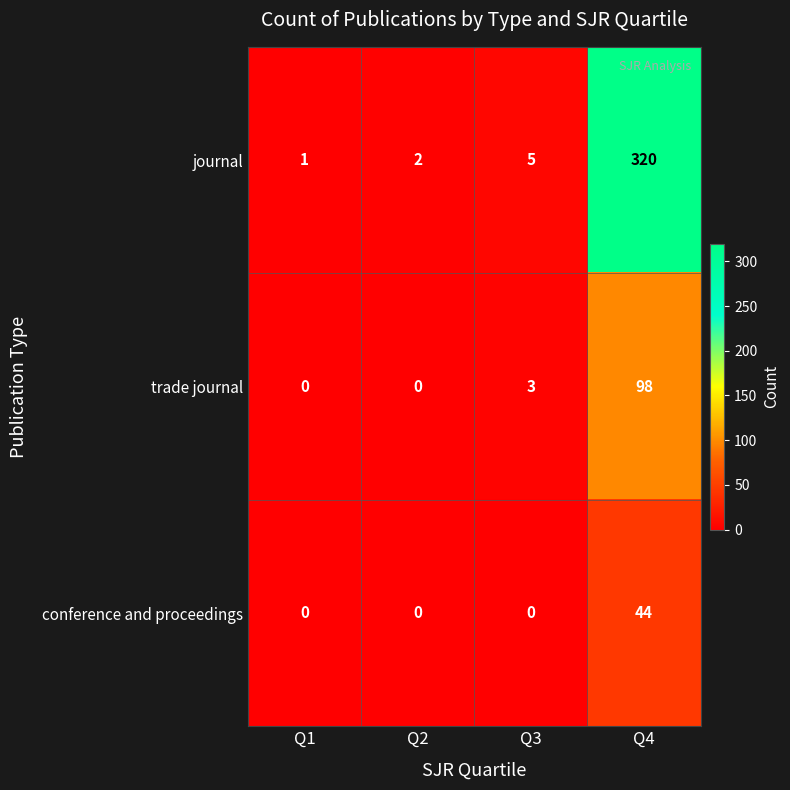

What is the greatest value displayed?

320